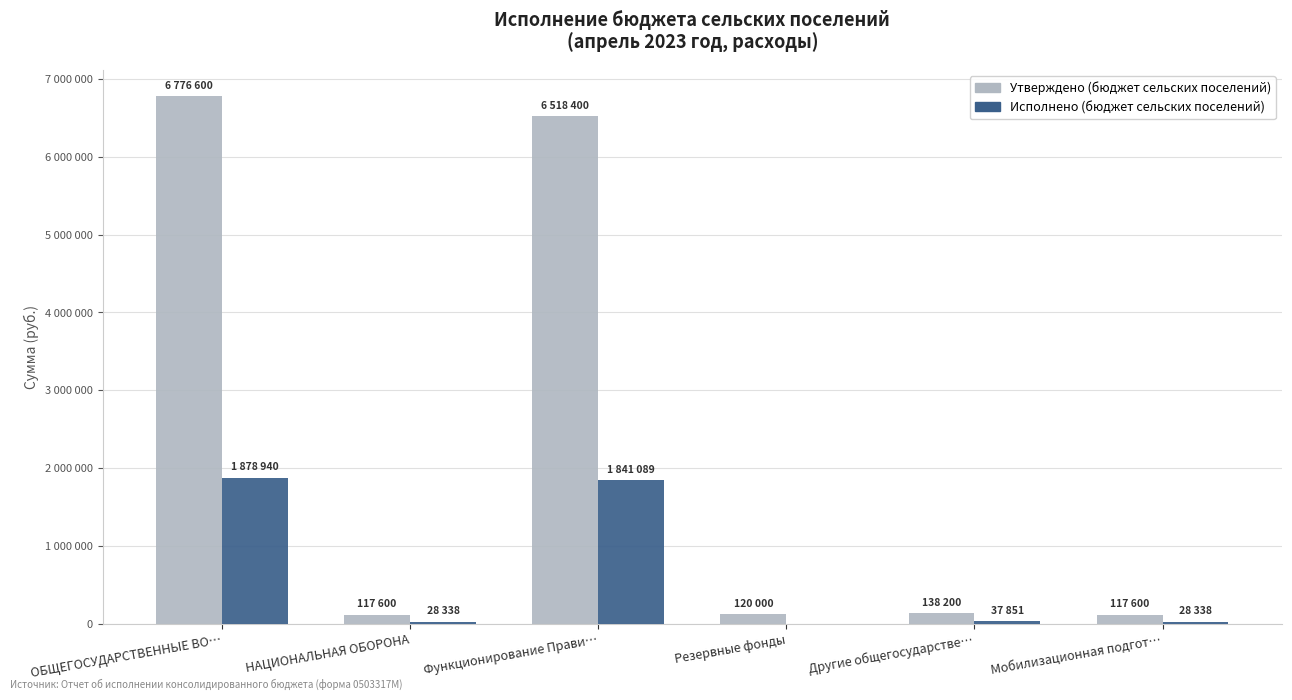

What are all the series names shown in the legend?

Утверждено (бюджет сельских поселений), Исполнено (бюджет сельских поселений)